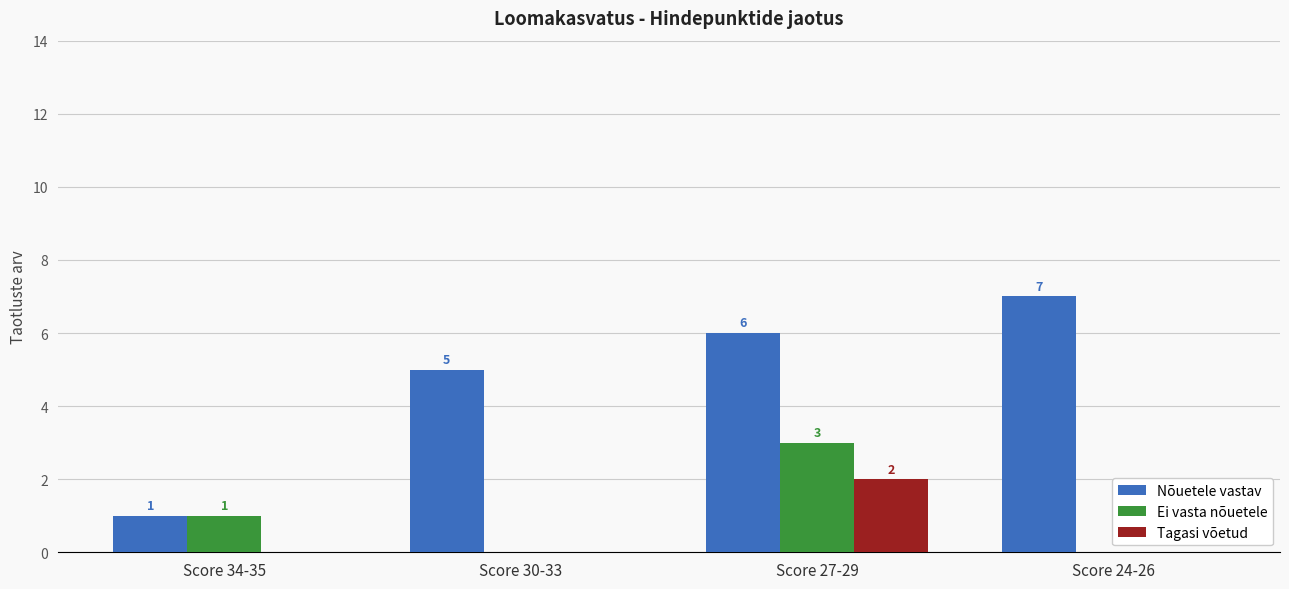

What is the average value of the Ei vasta nõuetele series?

1